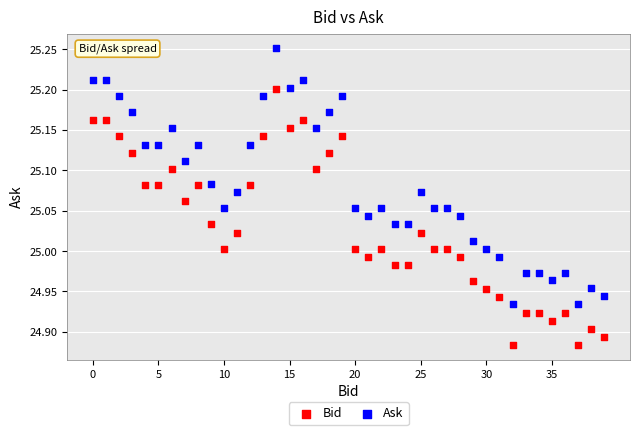

Which series reaches the maximum Y coordinate?

Ask